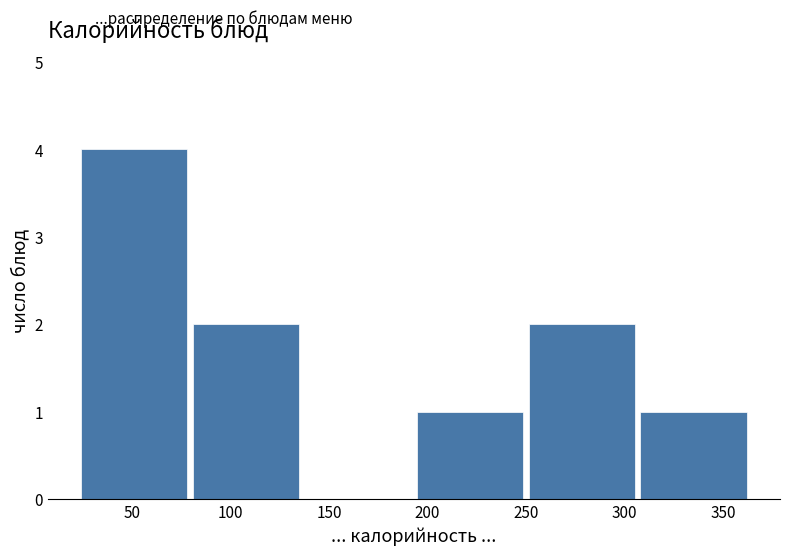

Over which range of the x-axis is the bar tallest?

25 to 80